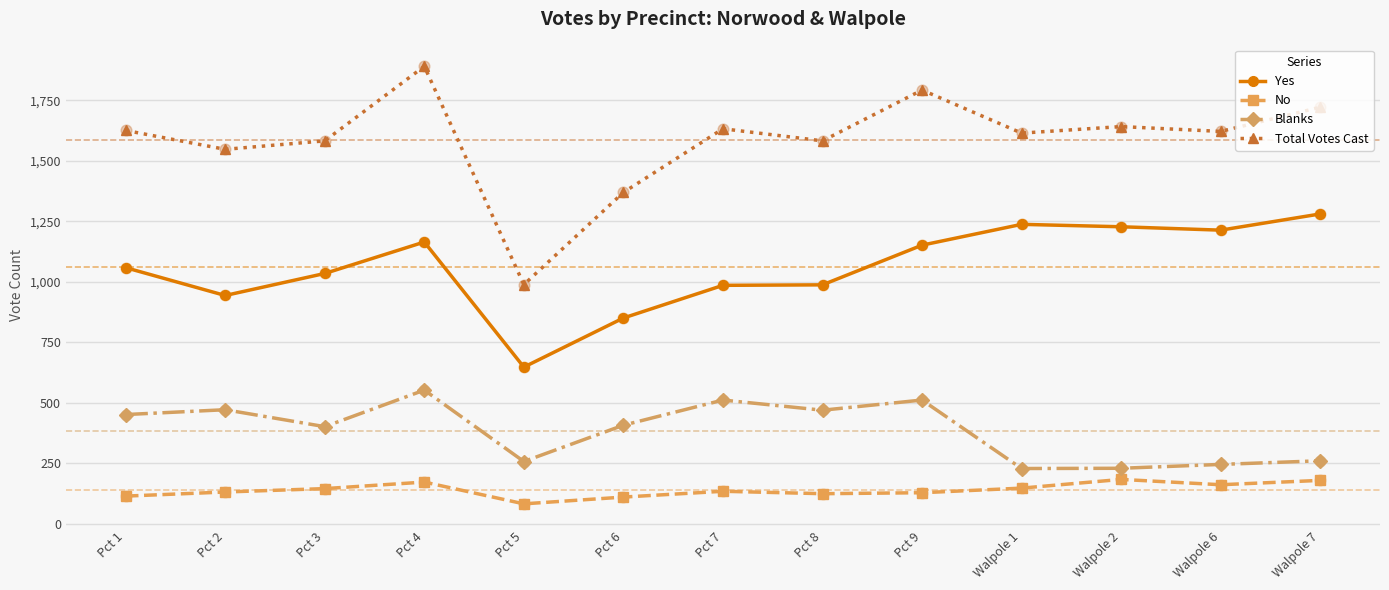

What is the total value across all series at Walpole 1?

3230